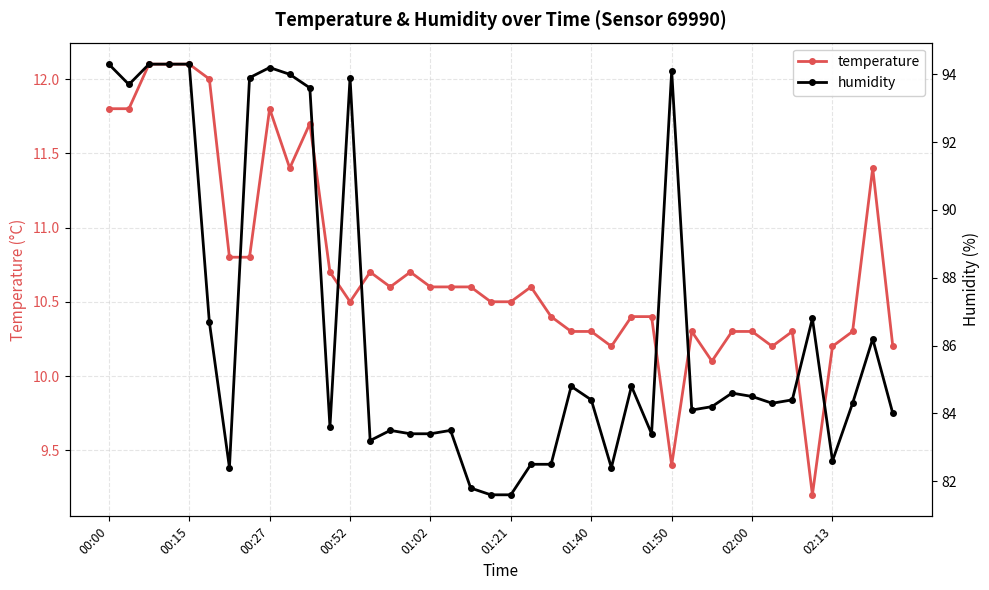

True or false: temperature and humidity intersect in this chart.

False